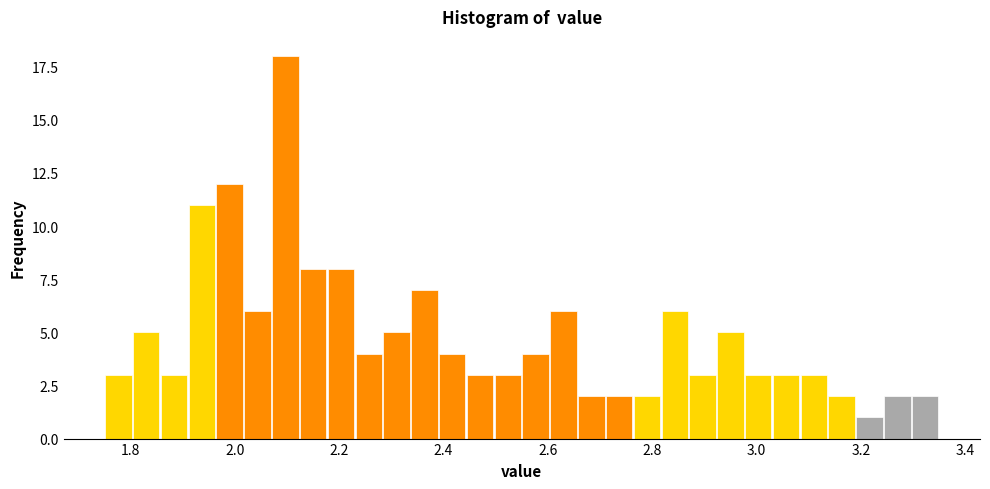

Around what value on the x-axis is the tallest bar? Give the approximate position of its centre, as read against the axis.

2.10